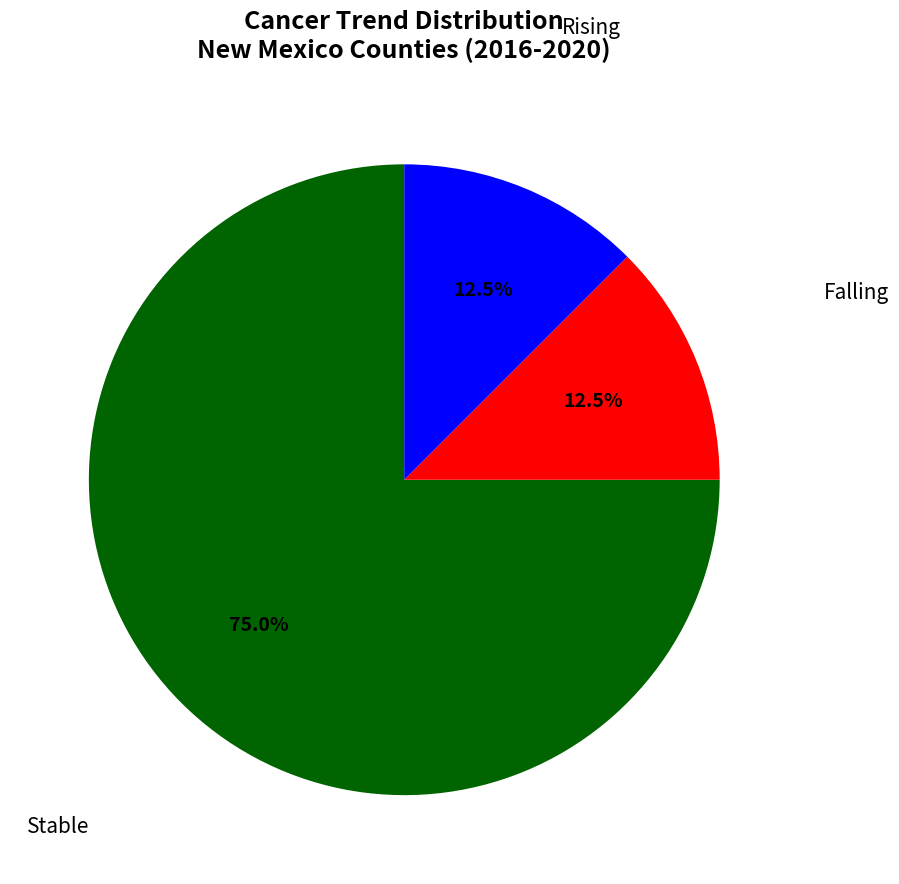

Is there a majority slice in this chart?

Yes